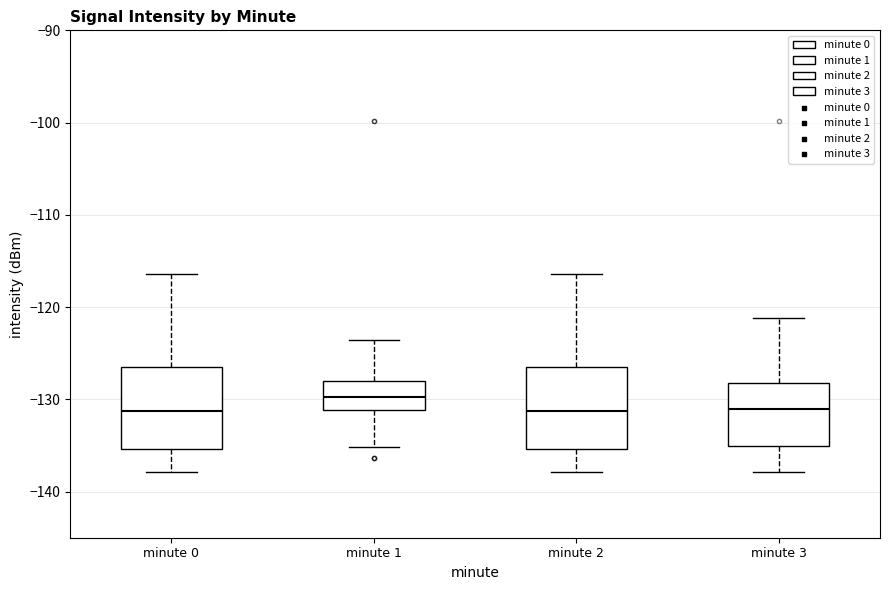

Reading left to right, read every box against the y-axis: the position of its median line, the range the box covers, and the ends of its whiskers. The values are not printed on the chart, so give them approximately, as read against the axis.

minute 0: median -131, box -135 to -127, whiskers -138 to -116
minute 1: median -130, box -131 to -128, whiskers -135 to -124
minute 2: median -131, box -135 to -127, whiskers -138 to -116
minute 3: median -131, box -135 to -128, whiskers -138 to -121